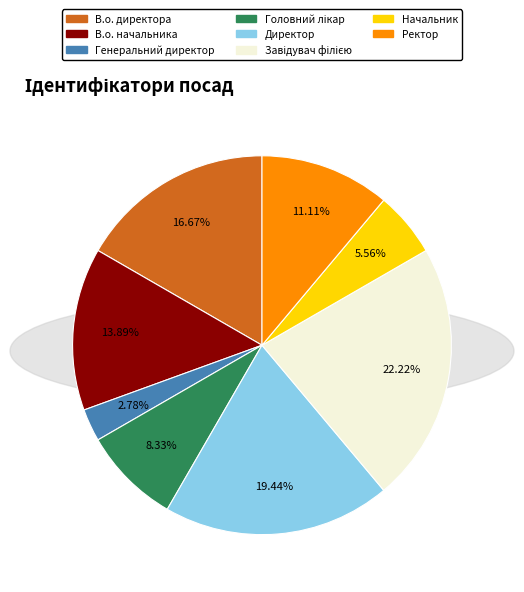

To the nearest percent, what is the difference between the largest and smallest slice percentages?

19%